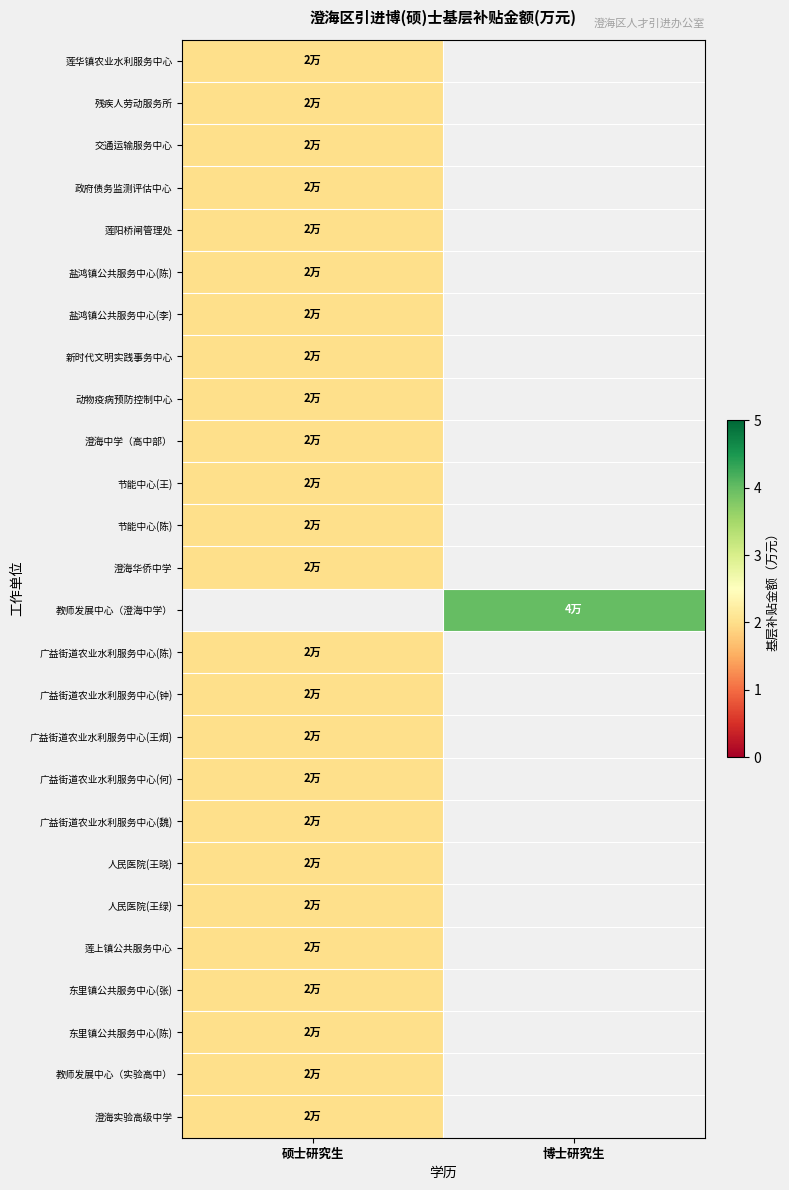

Which label corresponds to the largest value in the chart?

博士研究生